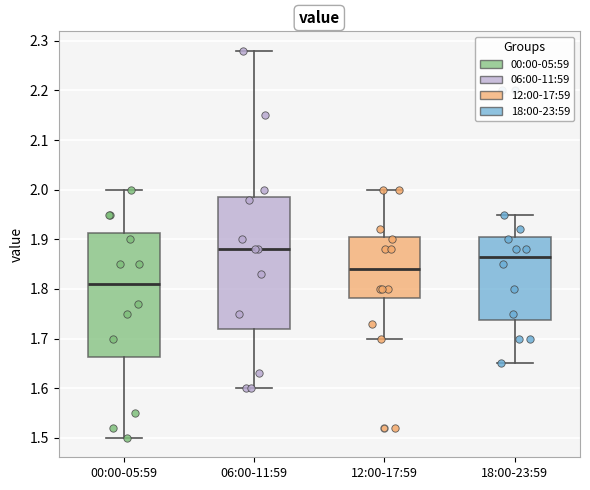

Which box has the highest median line?

06:00-11:59